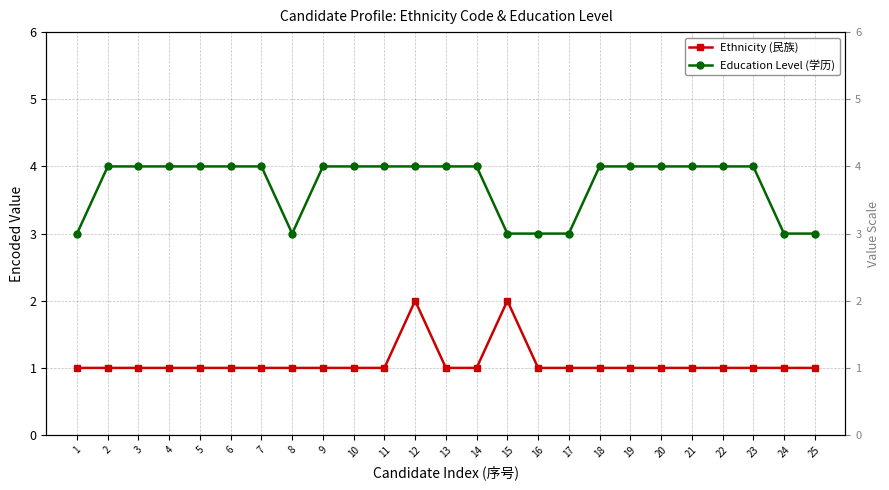

What is the approximate value of Education Level (学历) at 1?

3